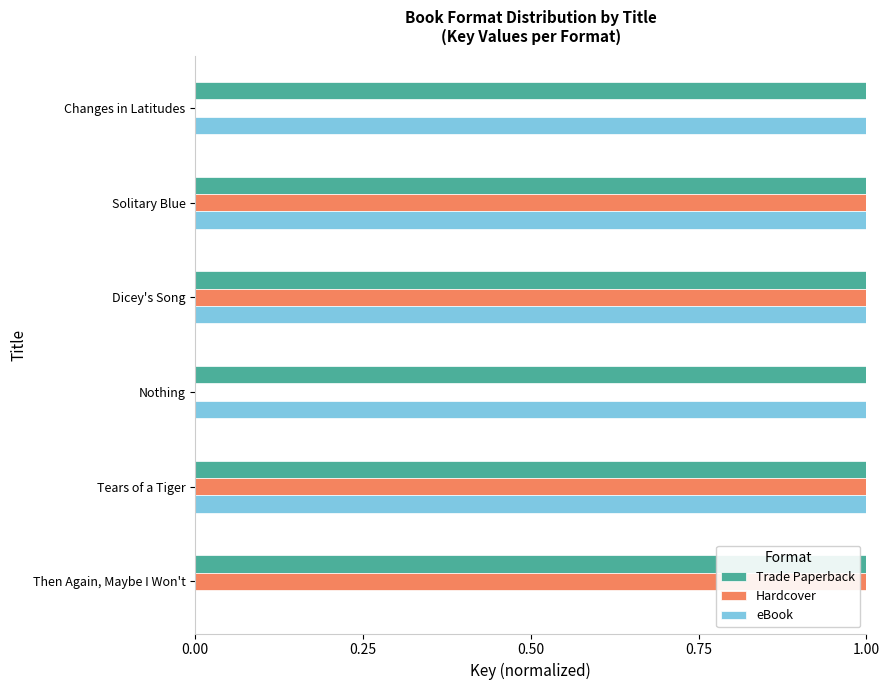

Which series changed the most between Solitary Blue and Changes in Latitudes?

Hardcover